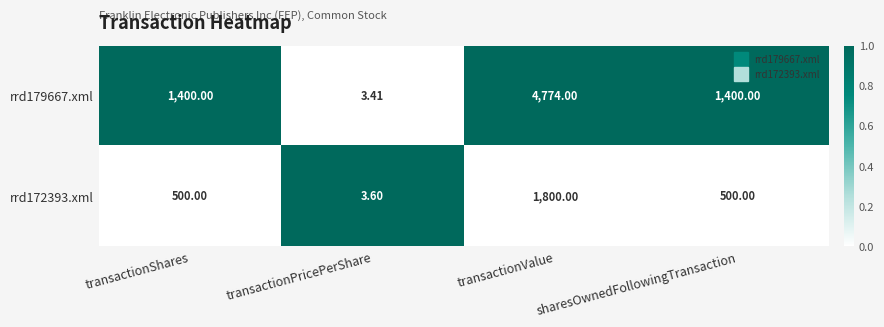

Is the value of rrd179667.xml at transactionPricePerShare greater than the value of rrd172393.xml at sharesOwnedFollowingTransaction?

No